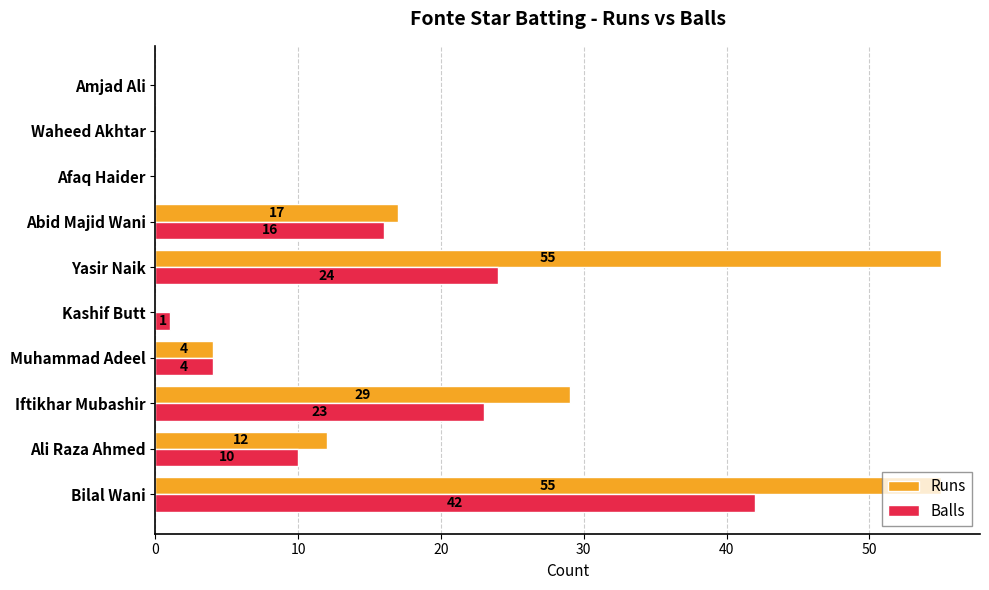

The Balls series shows -21 at Afaq Haider. True or false?

False